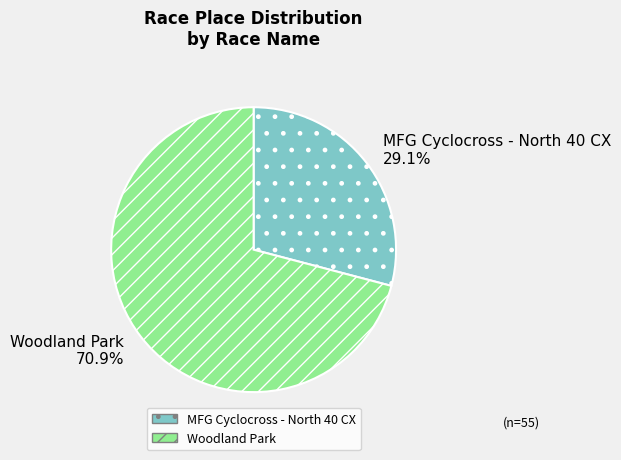

Is there a majority slice in this chart?

Yes